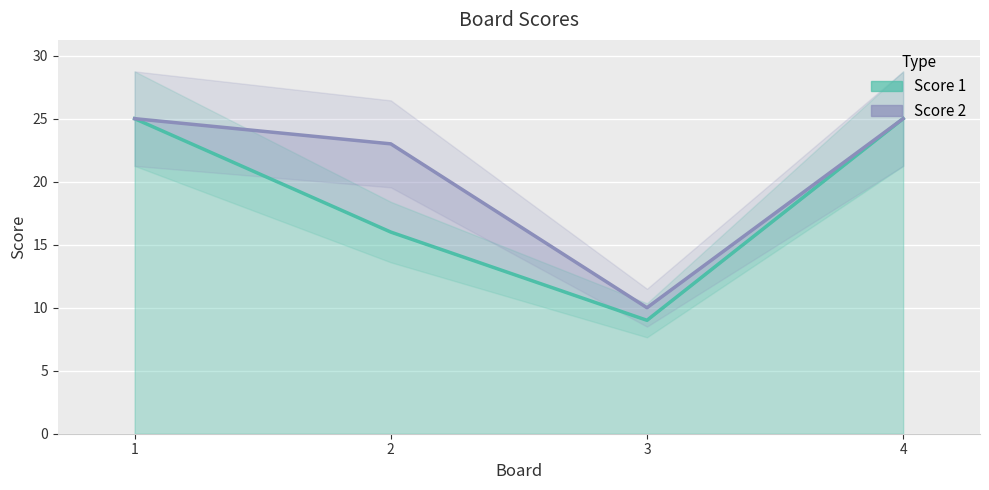

At how many categories does at least one series exceed 16?

3